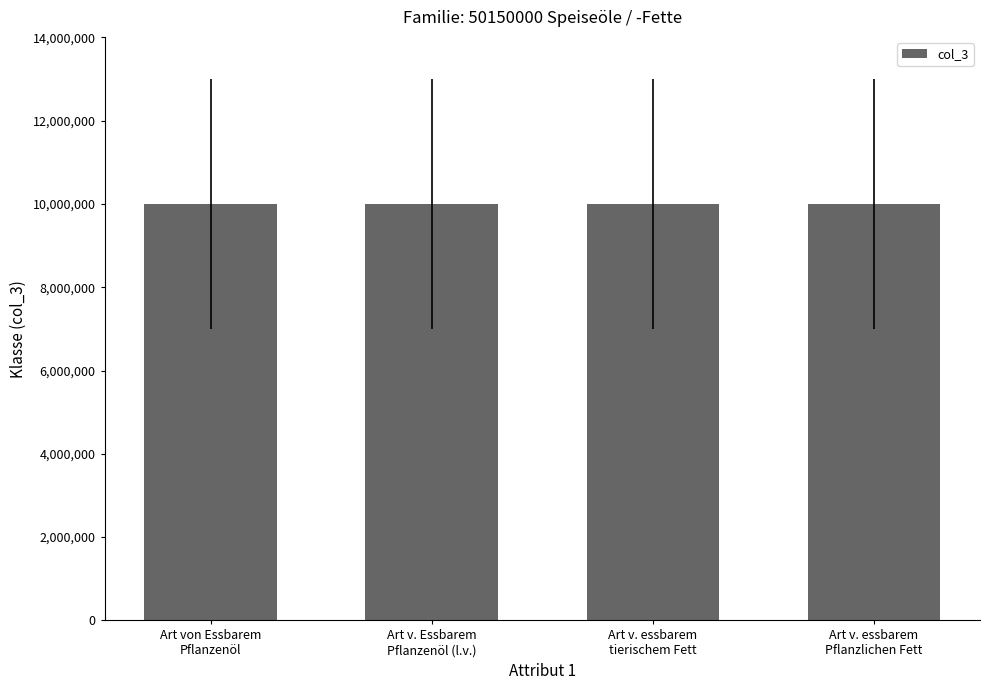

What is the minimum value shown in the chart?

10000040